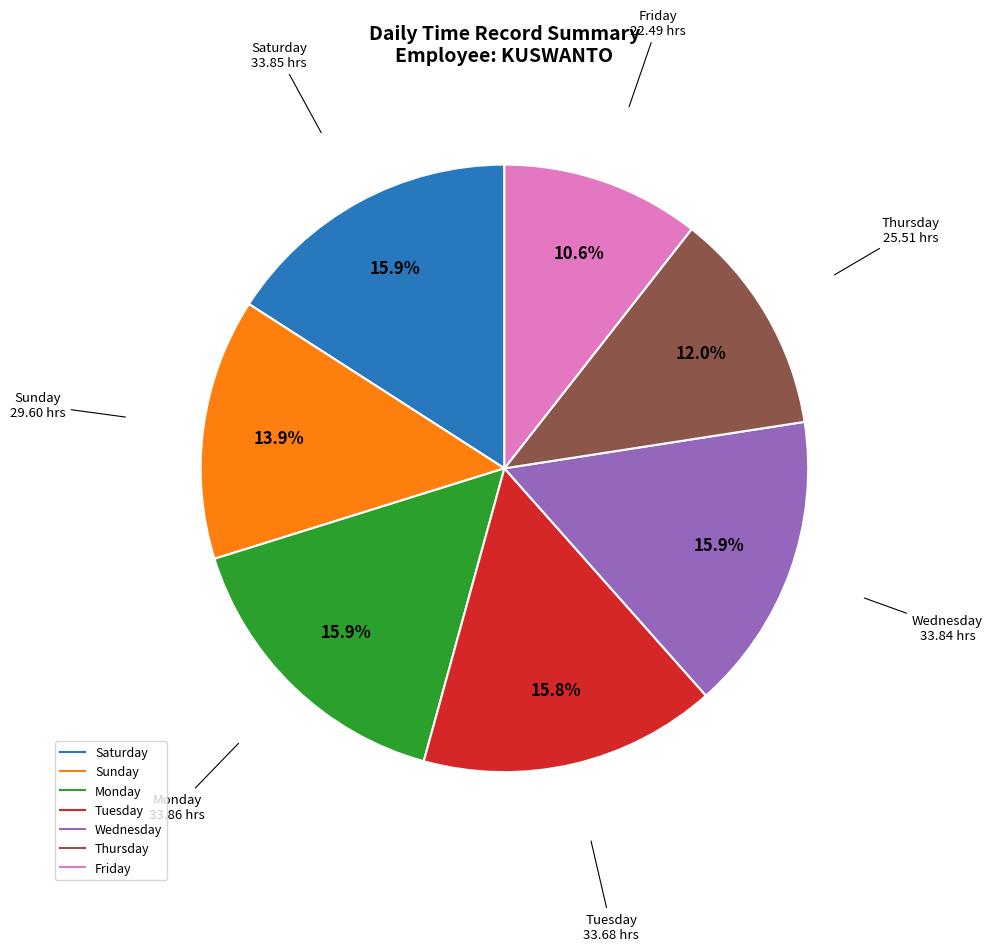

How many slices are in this pie chart?

7